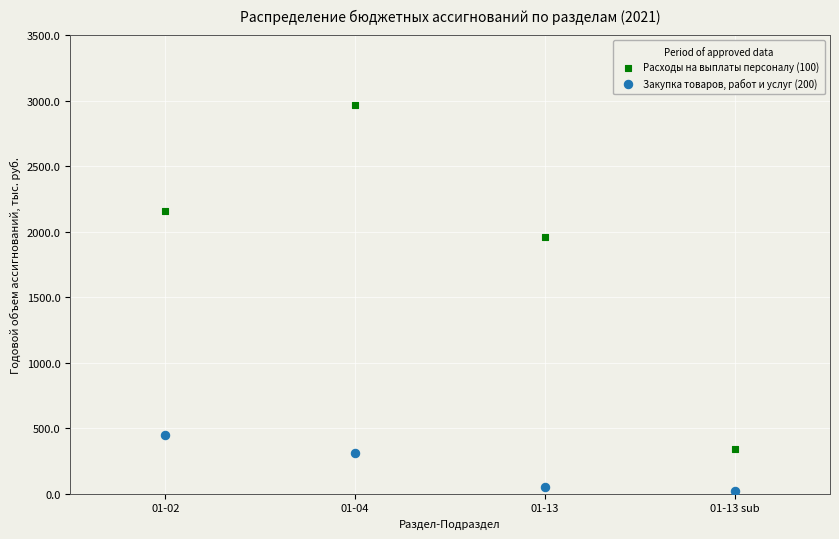

Which series has the largest Y range (max minus min)?

Расходы на выплаты персоналу (100)